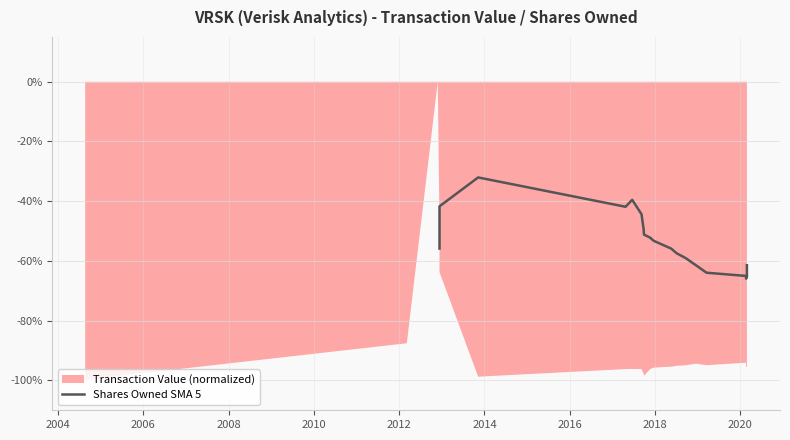

At which label does the data first exceed -55?

2004